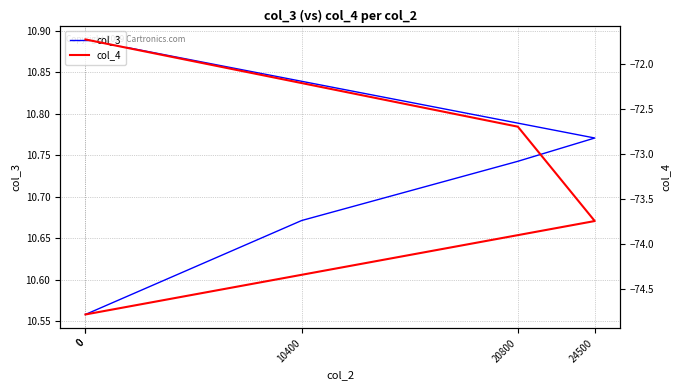

Reading left to right, transcribe all the data shown in this chart.

col_3: 10.6	10.7	10.7	10.8	10.9
col_4: -71.7	-72.2	-72.7	-73.7	-74.8